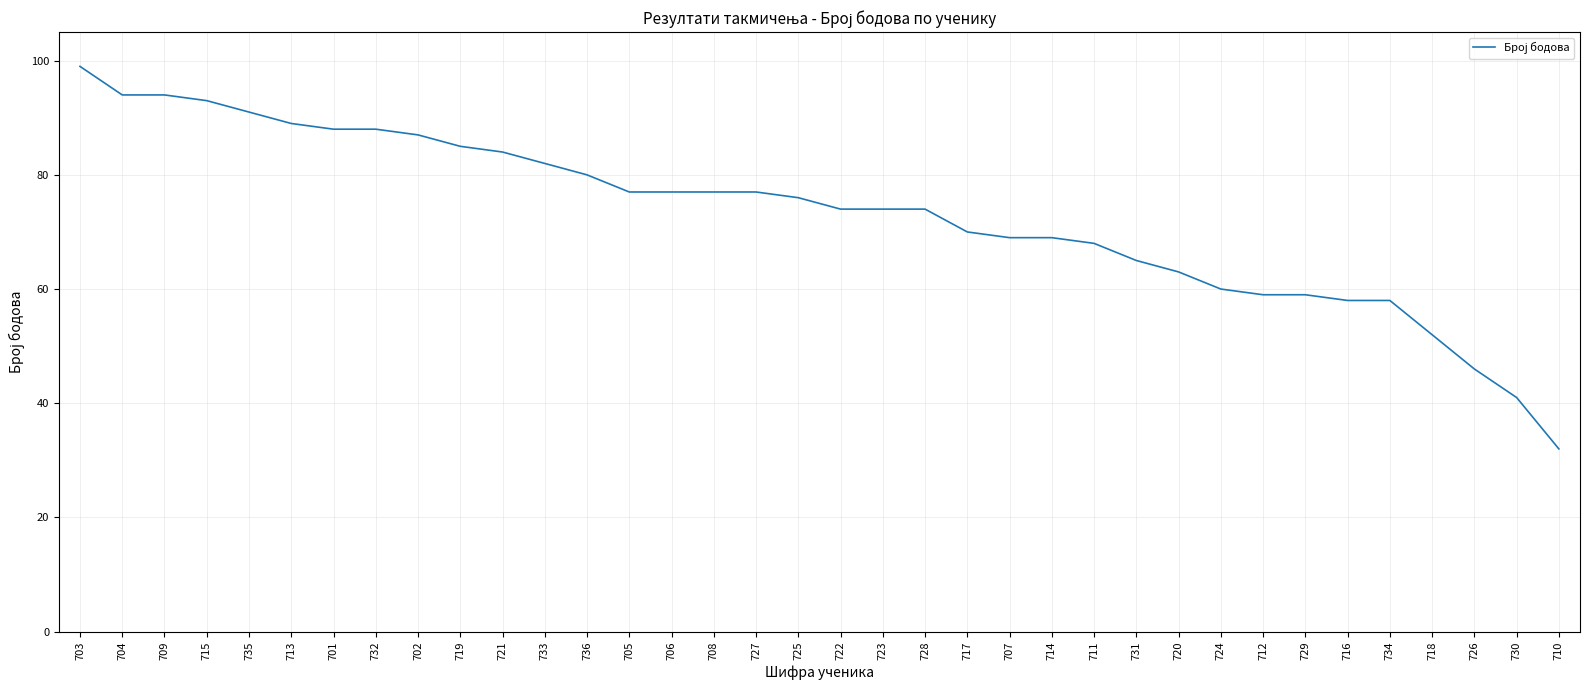

At which category does the chart reach its minimum across all series?

710